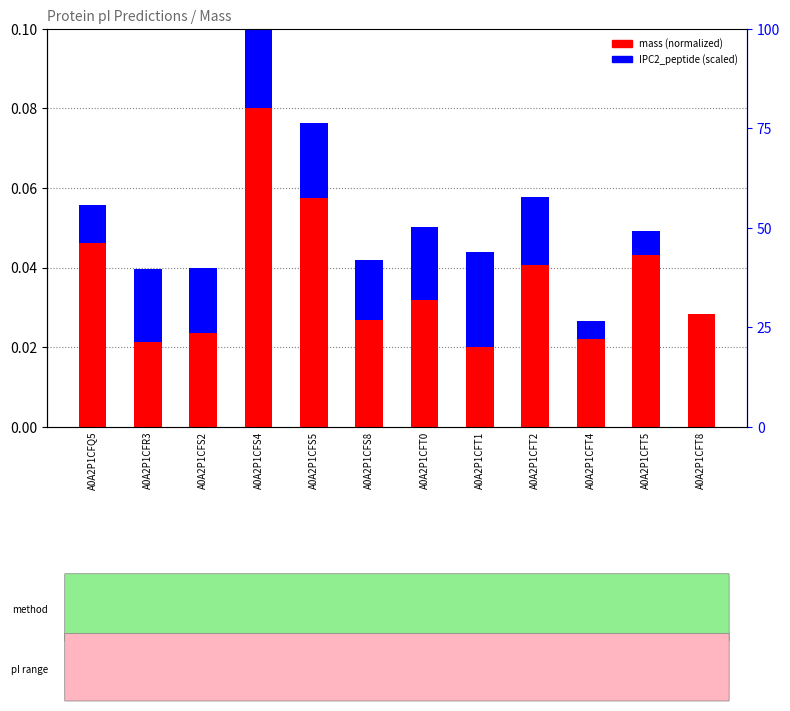

Which series changed the most between A0A2P1CFR3 and A0A2P1CFS4?

mass (normalized)